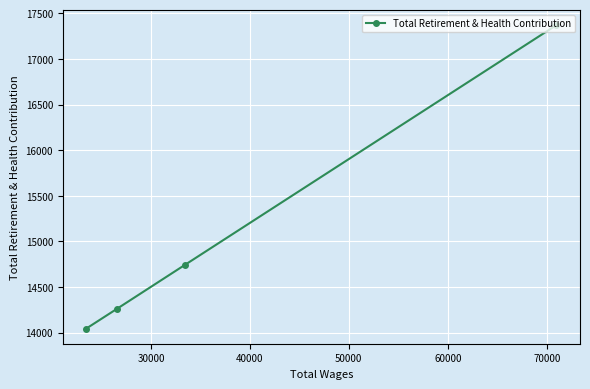

What is the value of the 3rd point from the left?

14740